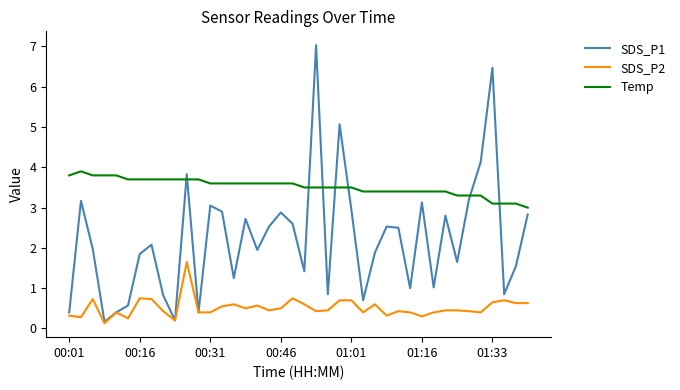

Does the chart display data point markers on the line(s)?

No